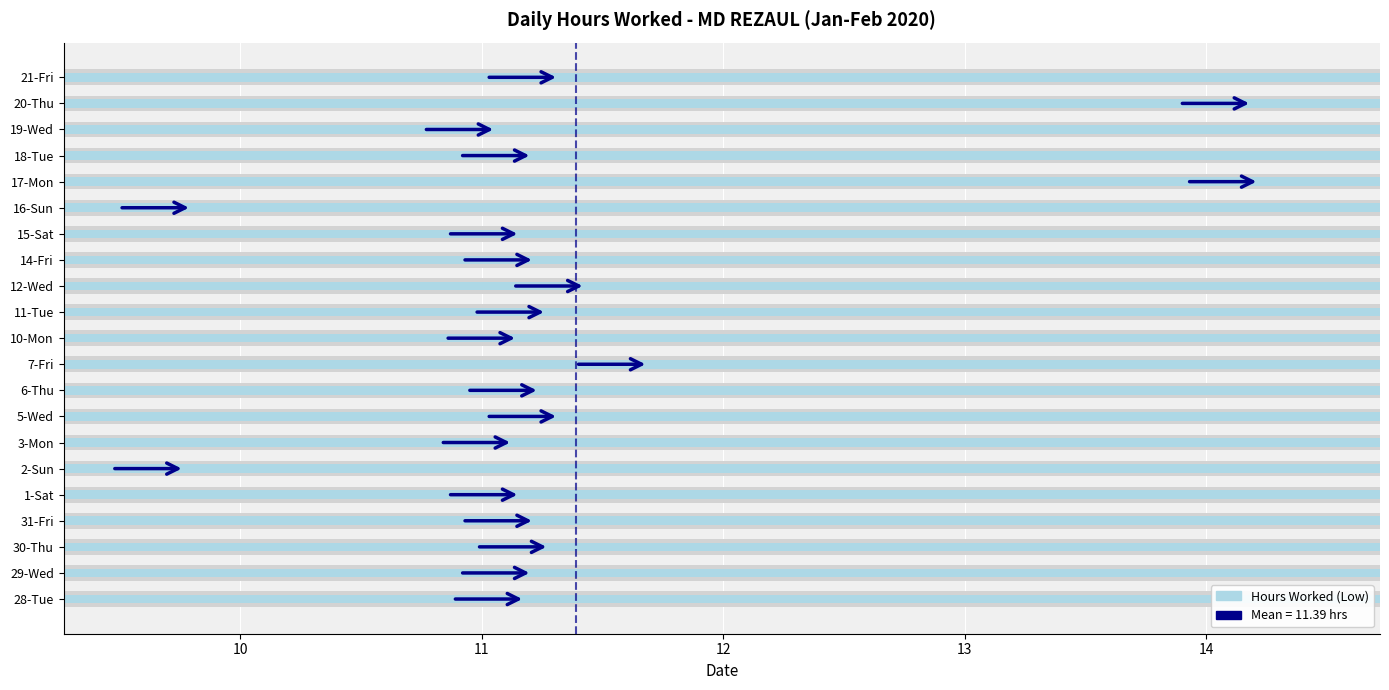

What is the difference between the second highest and minimum values?

4.4